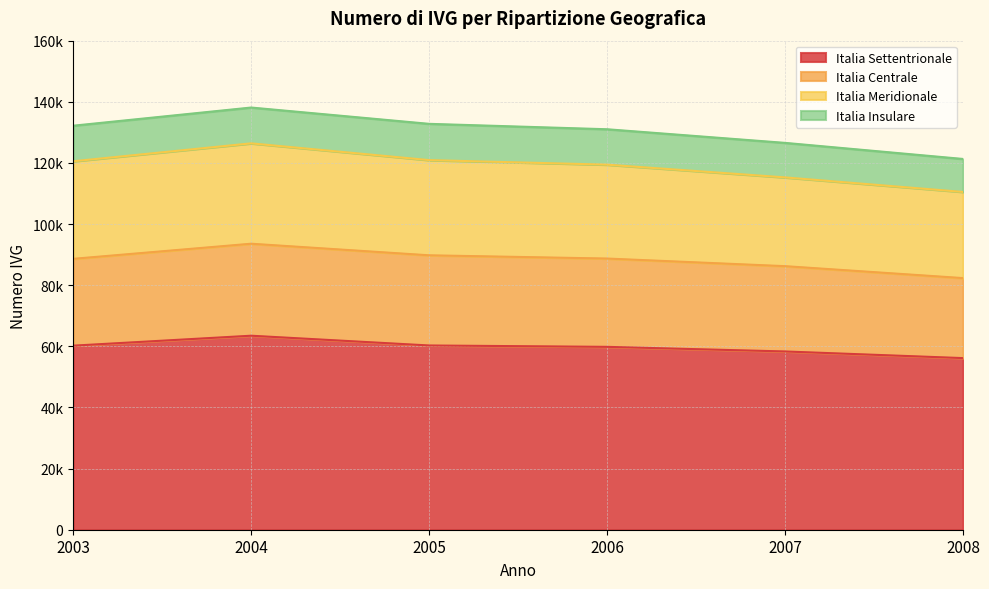

Read the Italia Centrale value at 2008, to the nearest 100.

26200